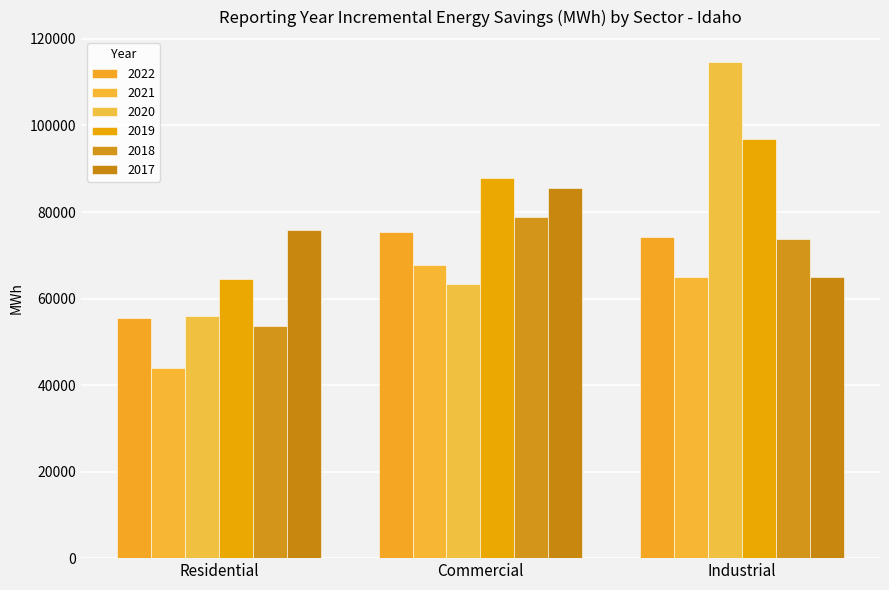

How many bars are there in total?

18